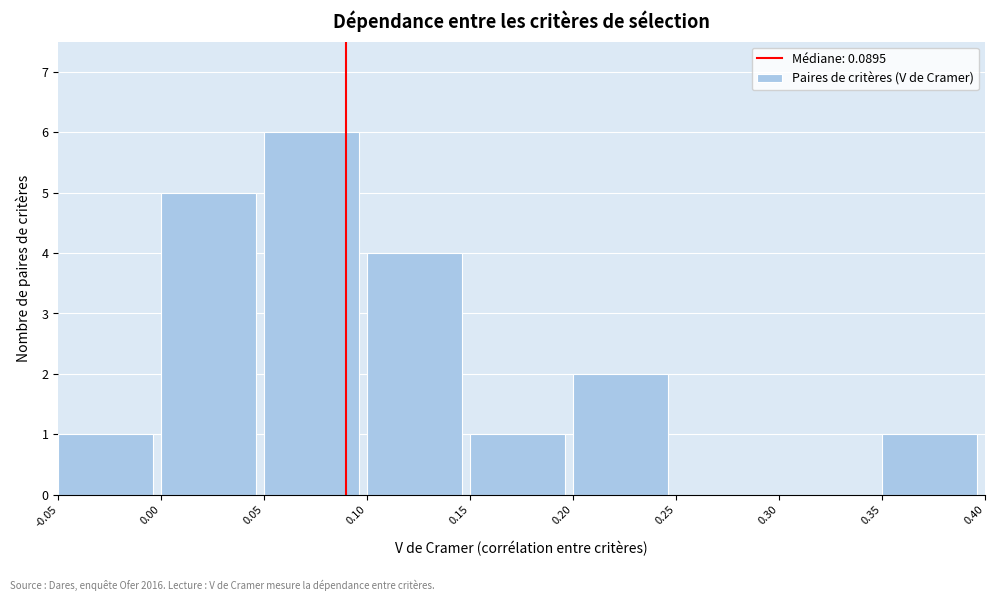

How tall is the bar that spans 0.00 to 0.05 on the x-axis? The values are not printed on the chart, so give them approximately, as read against the axis.

5